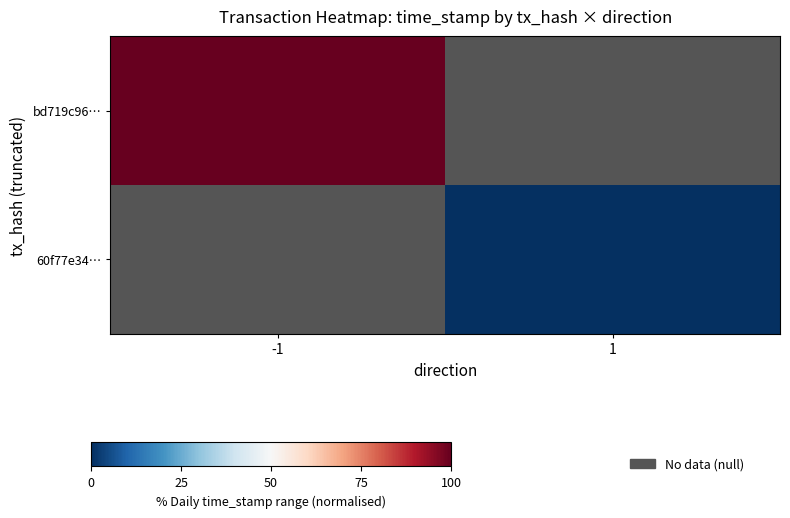

Which category has the lowest value across all series?

1